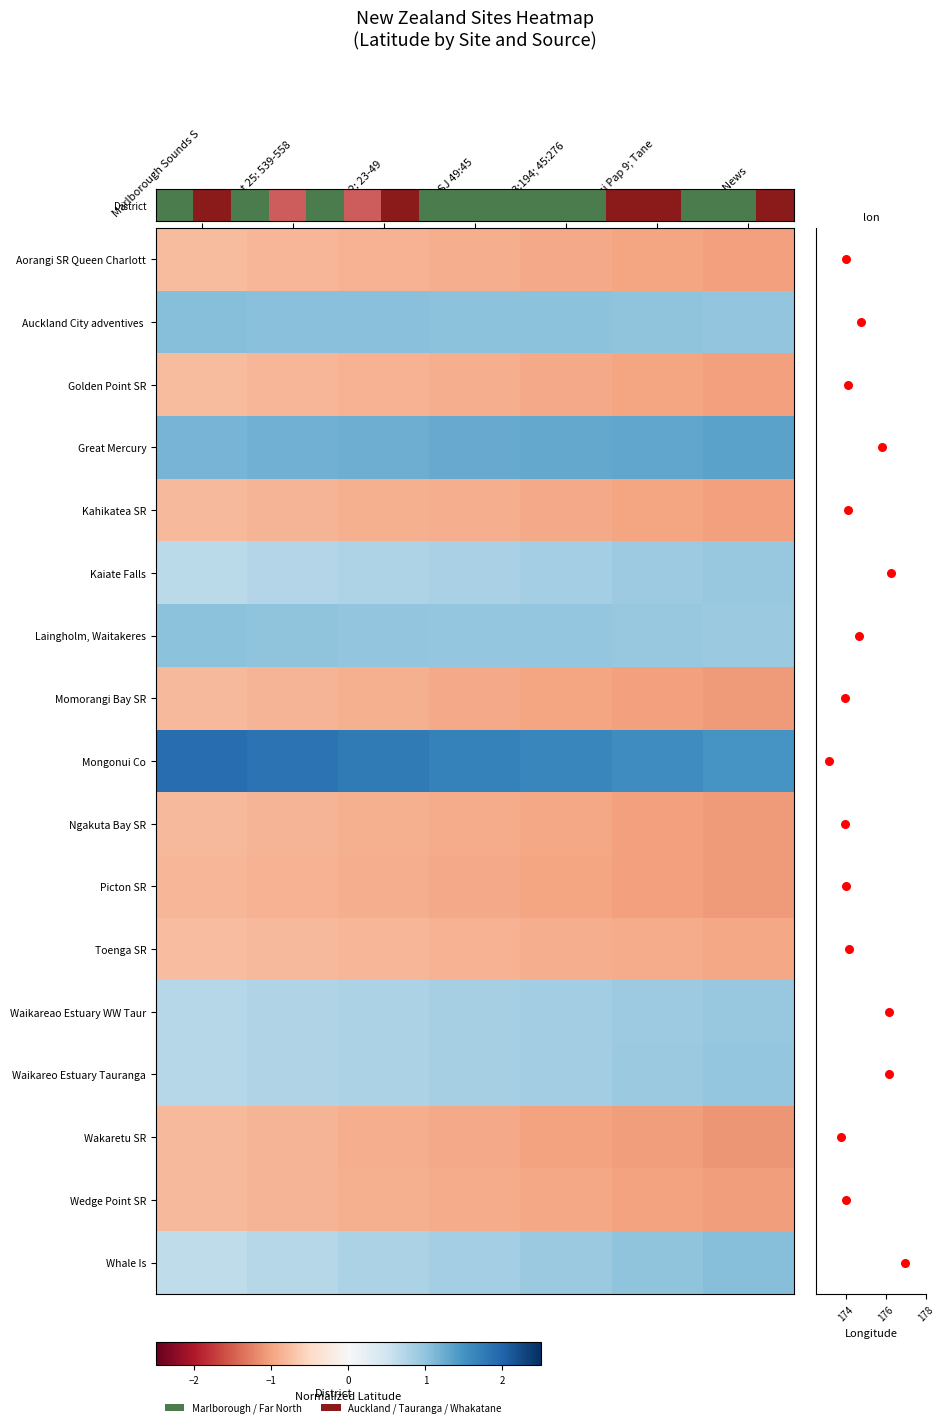

Which series has the widest spread of values?

Mongonui Co